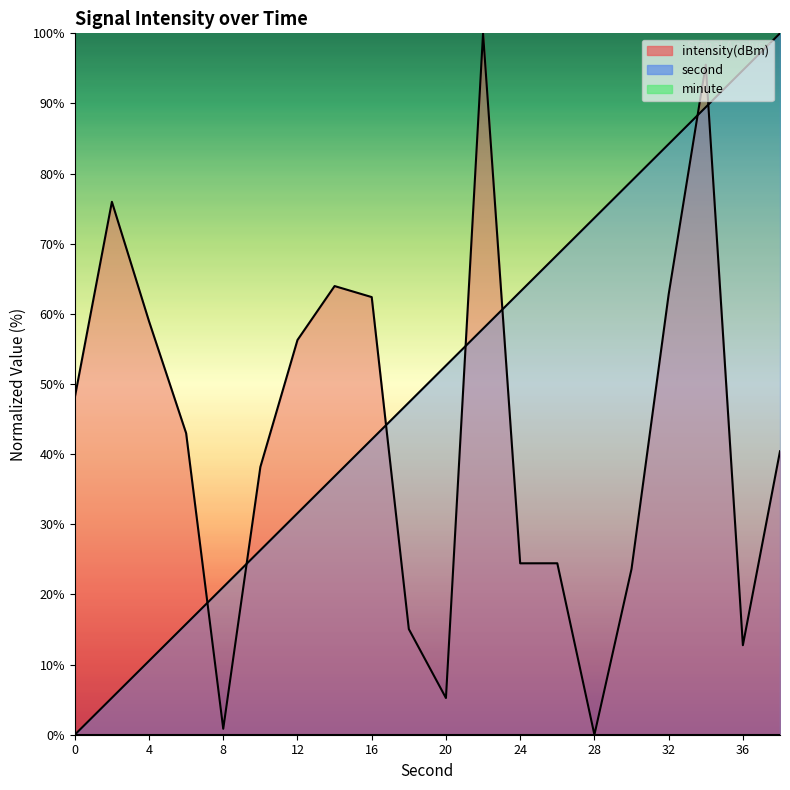

What is the value of the intensity point at the 10th from the left?

15.1